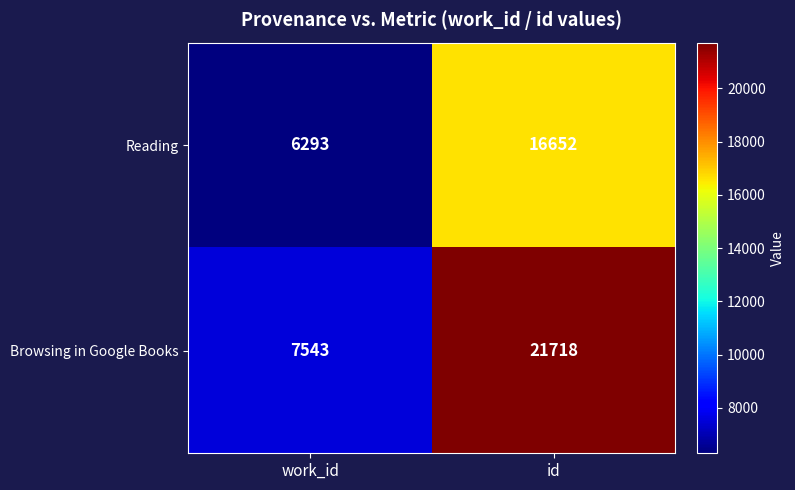

Reading left to right, what are all the values shown in this chart?

Reading: work_id=6293	id=16652
Browsing in Google Books: work_id=7543	id=21718